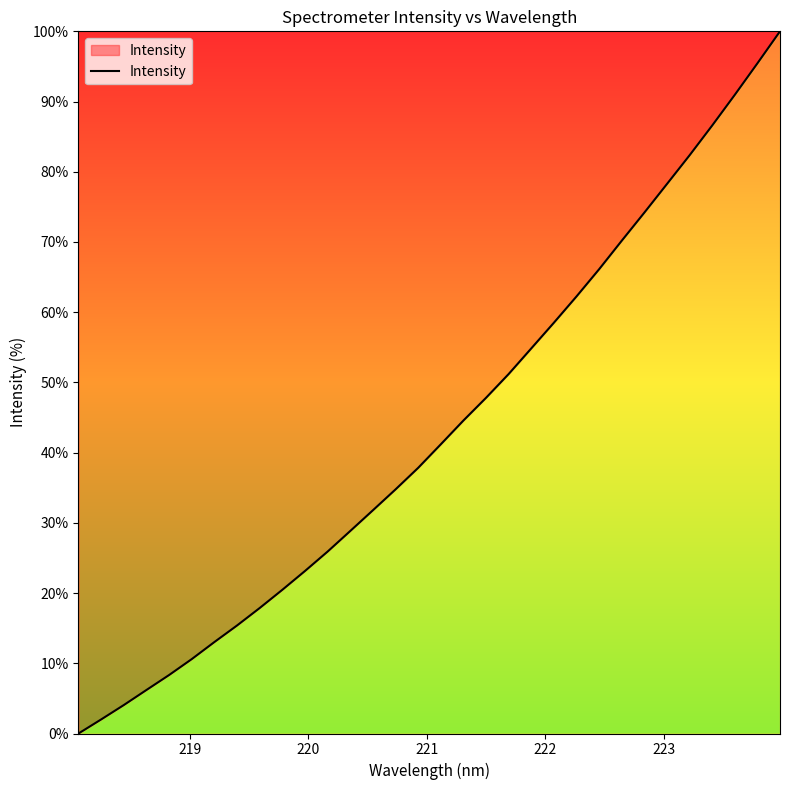

What is the greatest value displayed?

100.0